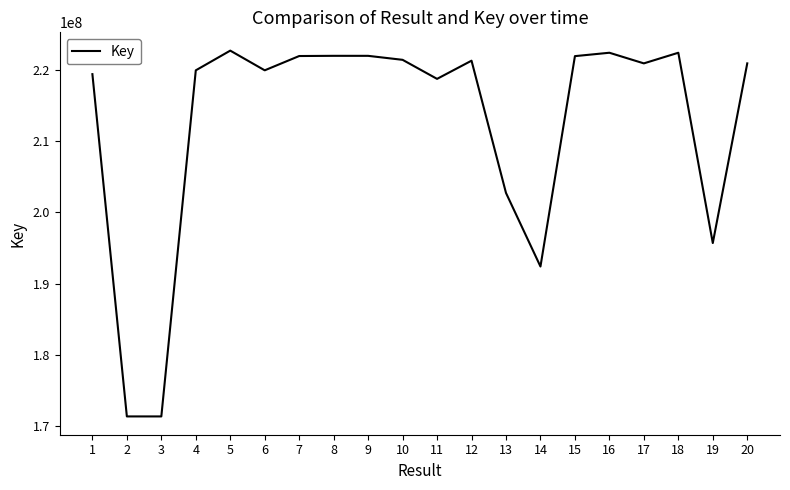

What is the ratio of the value at 3 to the value at 1?

0.8